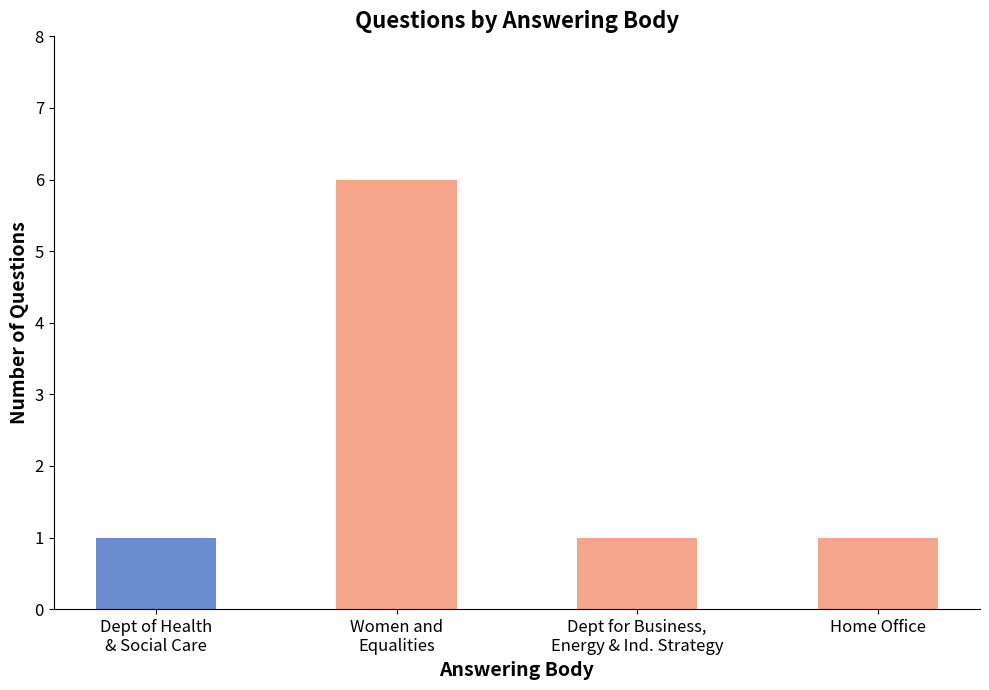

What is the smallest value displayed?

1